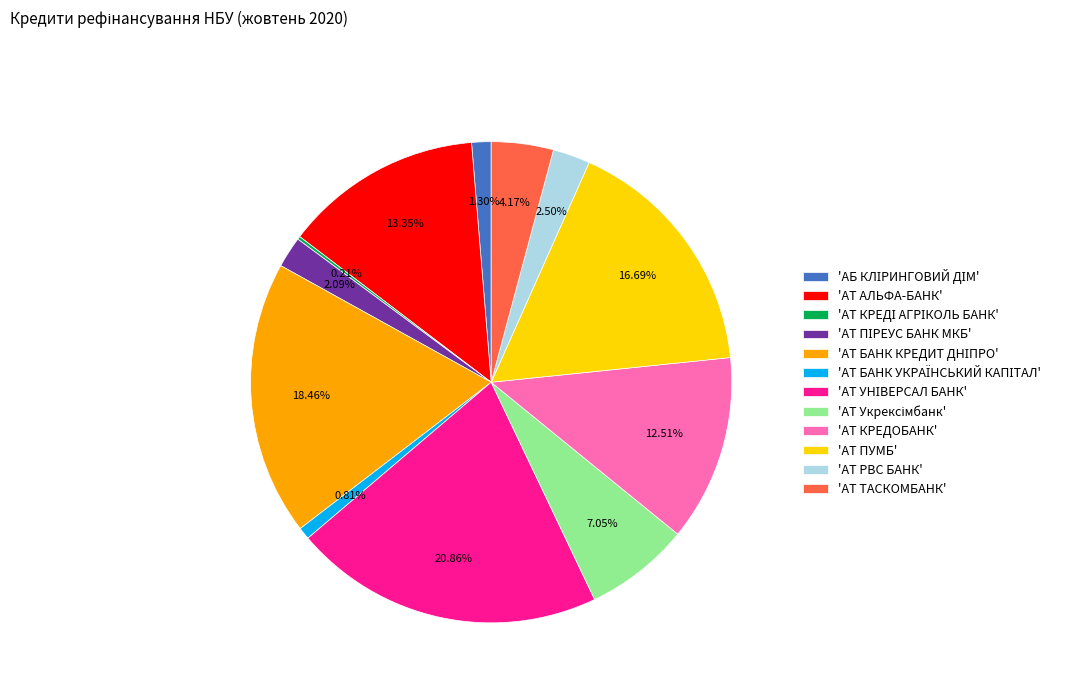

Is 'АТ ТАСКОМБАНК' the majority of the pie?

No